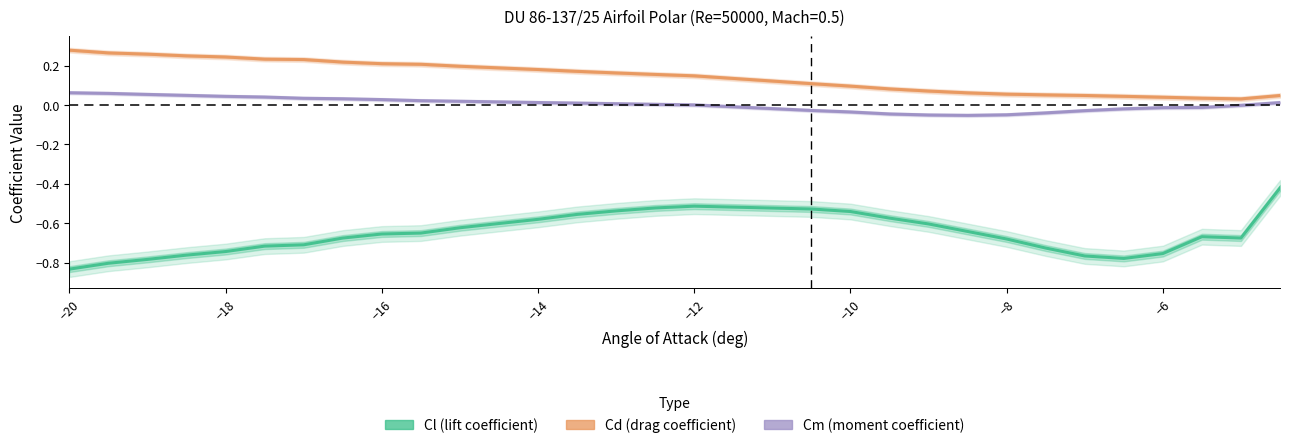

What is the value of the Cm (moment coefficient) point at the 2nd from the left?

0.1